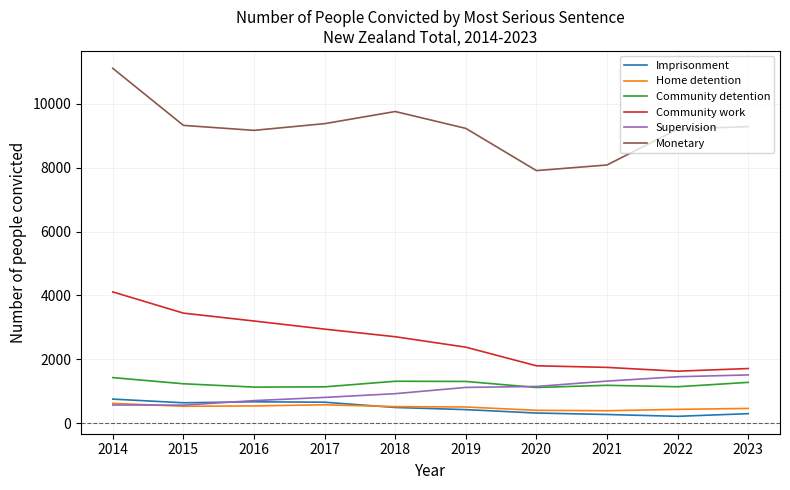

True or false: Monetary and Community detention cross at least once.

False